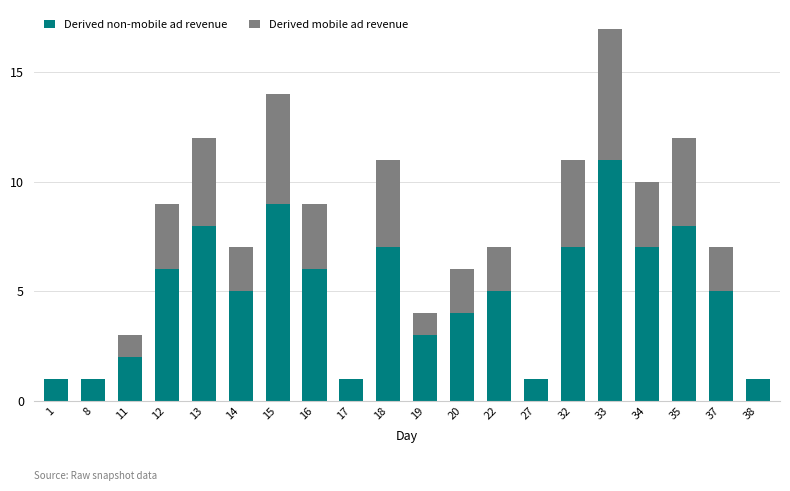

At which category is the sum across all series the highest?

33